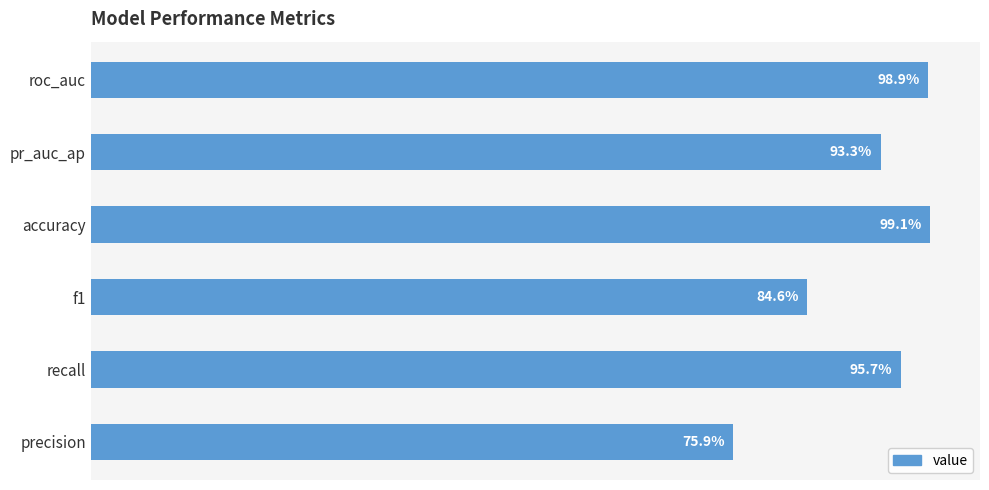

What is the greatest value displayed?

1.0